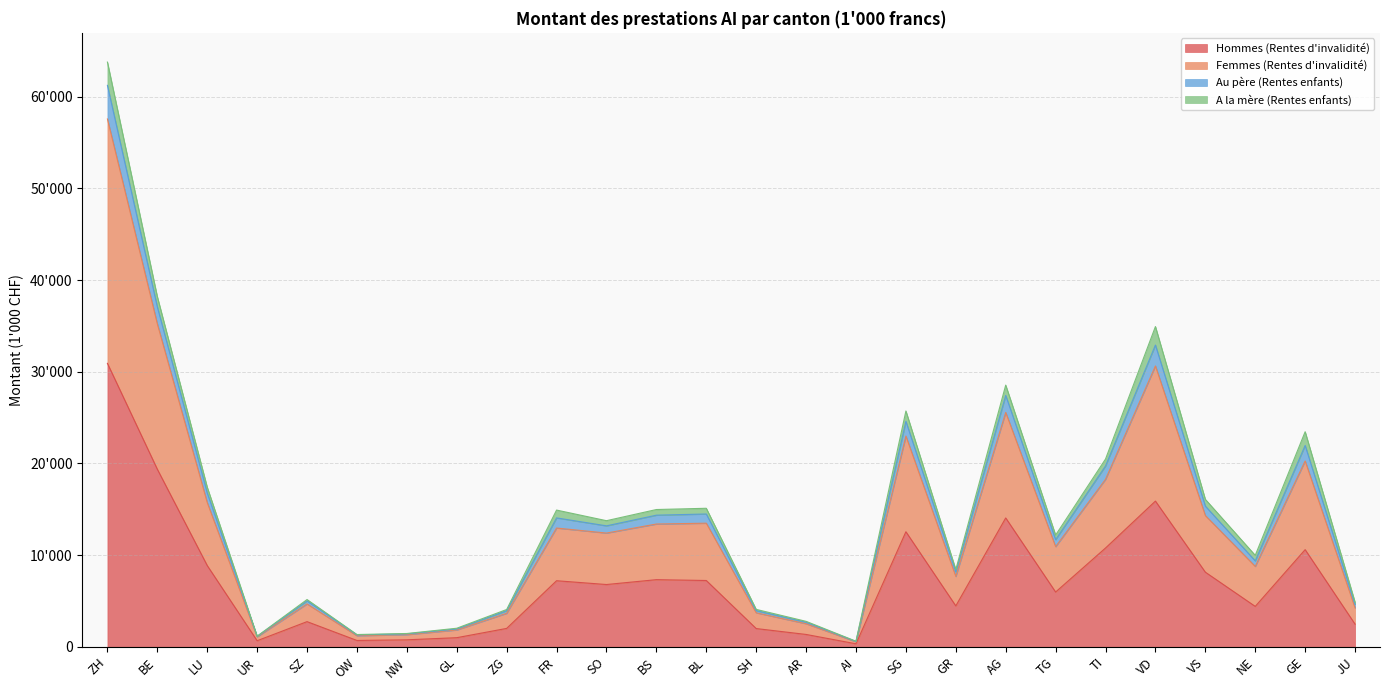

True or false: Hommes (Rentes d'invalidité) and Au père (Rentes enfants) intersect in this chart.

False